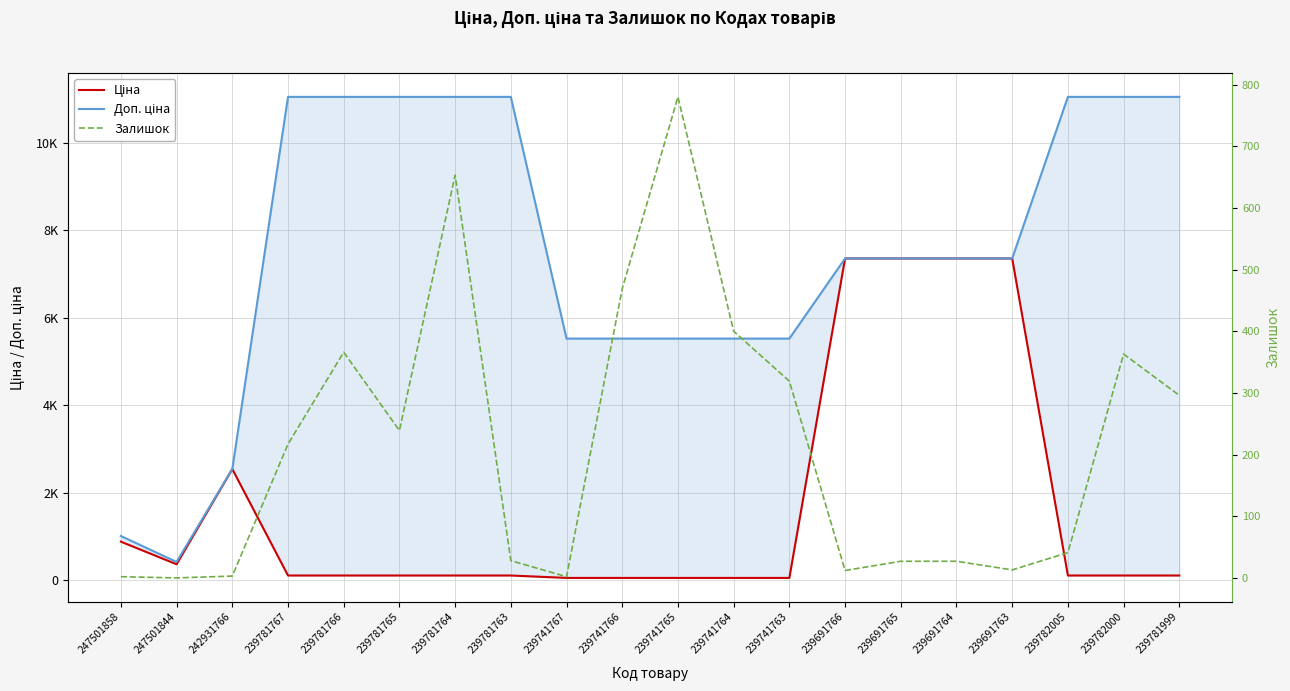

What value does the Доп. ціна series have at 239691764?

7360.2